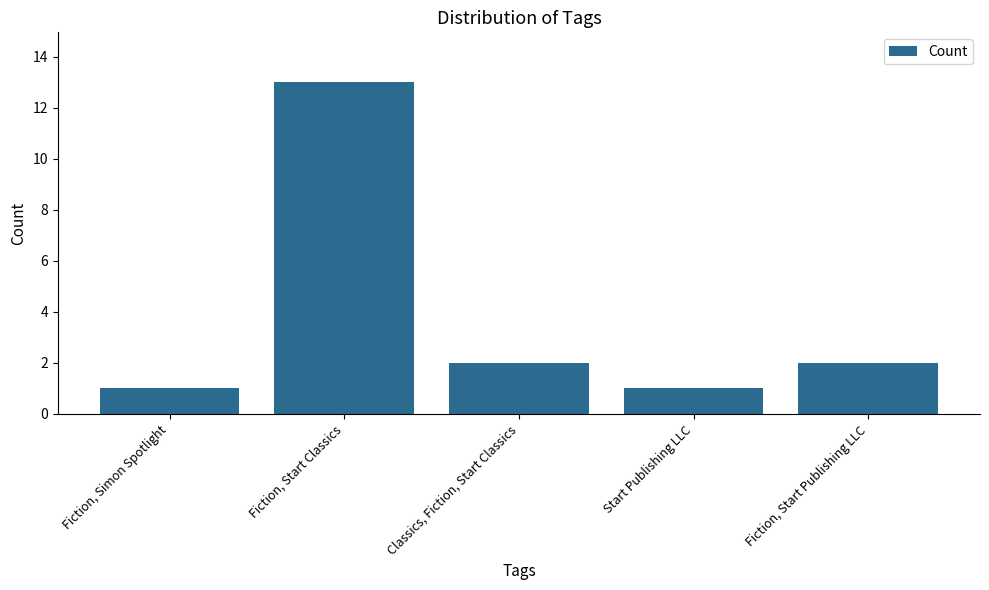

What position from the right is Fiction, Simon Spotlight?

5